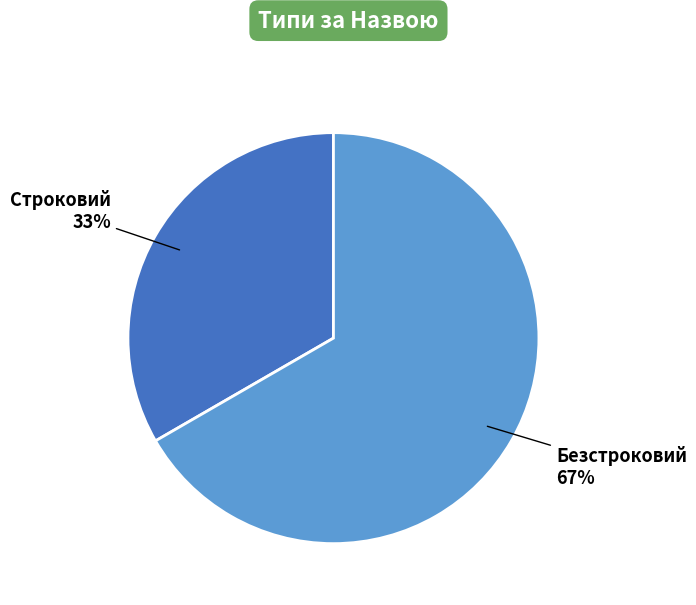

To the nearest percent, what is the average slice percentage?

50%